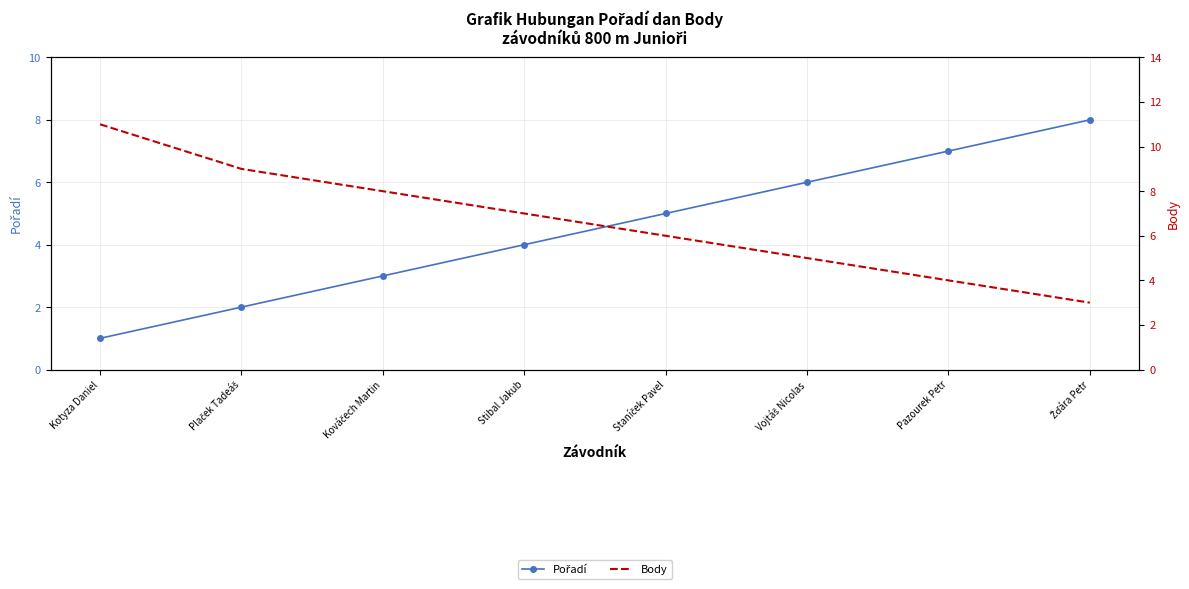

Which series has the widest spread of values?

Body